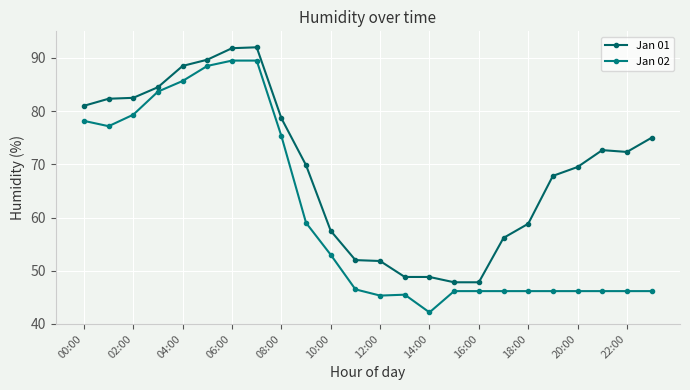

Which series has the widest spread of values?

Jan 02